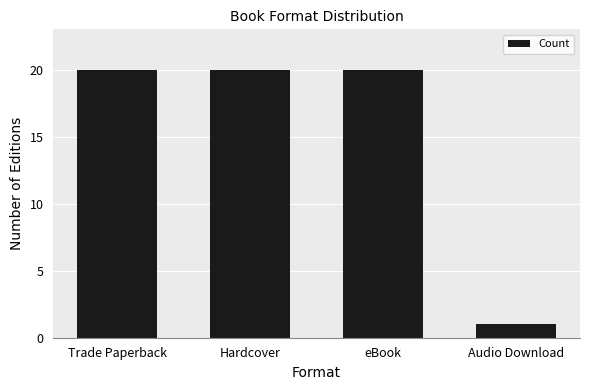

What is the minimum value shown in the chart?

1